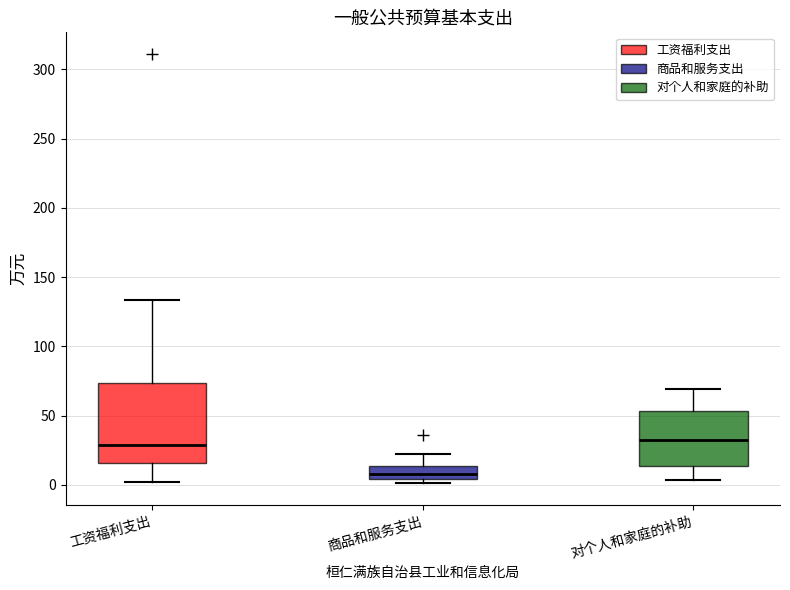

Reading left to right, read every box against the y-axis: the position of its median line, the range the box covers, and the ends of its whiskers. The values are not printed on the chart, so give them approximately, as read against the axis.

工资福利支出: median 30, box 15 to 75, whiskers 0 to 135
商品和服务支出: median 10, box 5 to 15, whiskers 0 to 20
对个人和家庭的补助: median 35, box 15 to 55, whiskers 5 to 70